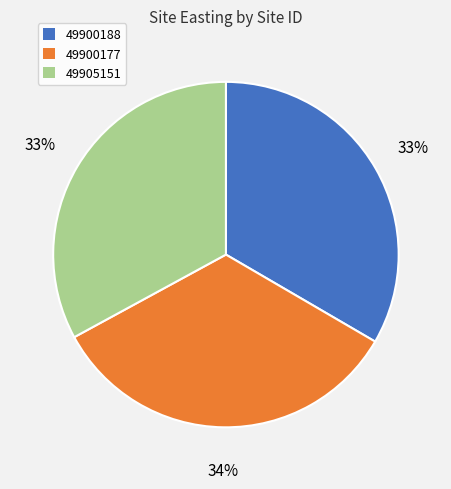

Count the number of slices in the pie.

3